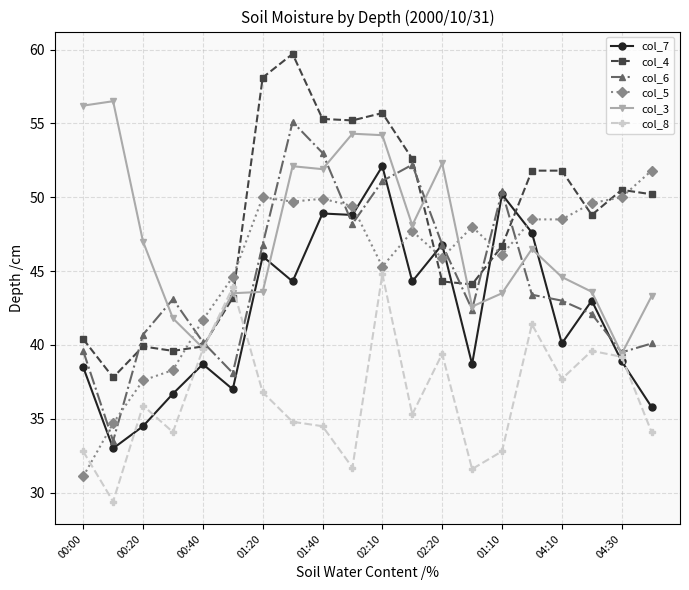

True or false: col_5 has more than 0 interior local peaks.

True